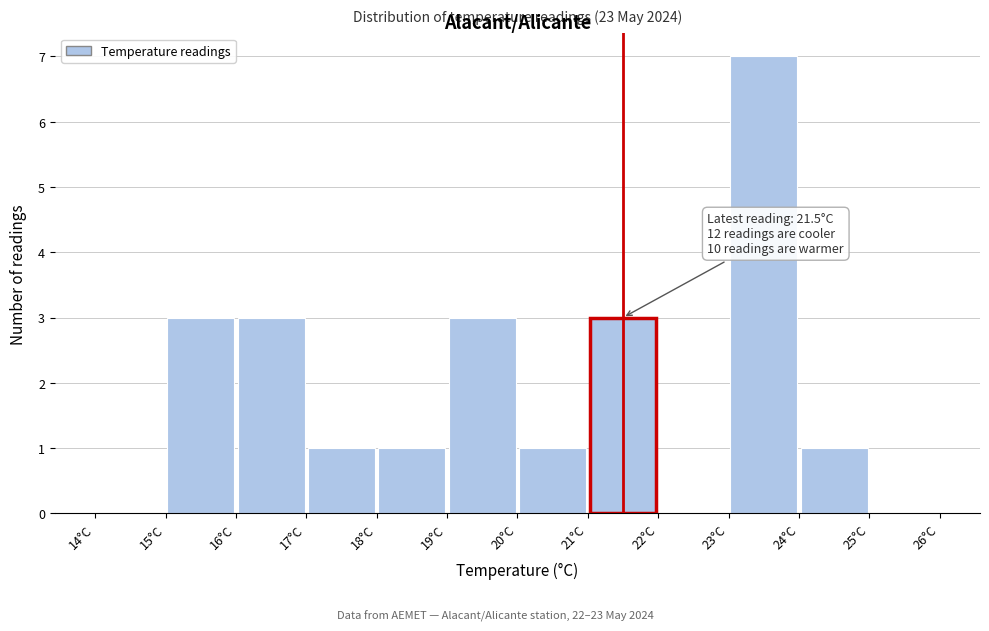

Which range on the x-axis has the tallest bar?

23 to 24